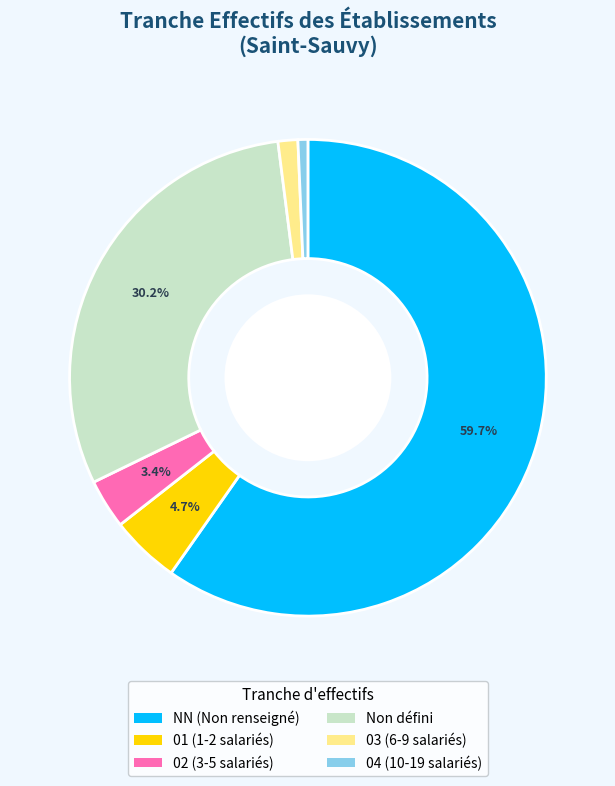

To the nearest percent, what is the difference between the largest and smallest slice percentages?

59%